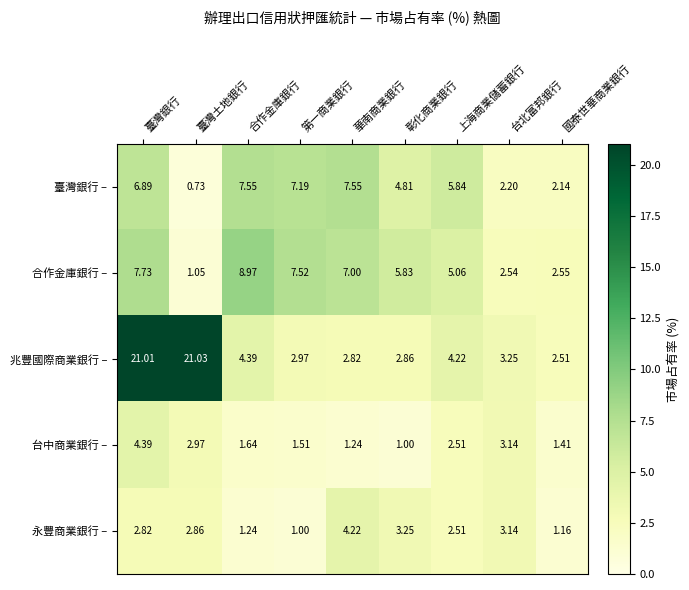

Which category has the highest value across all series?

臺灣土地銀行